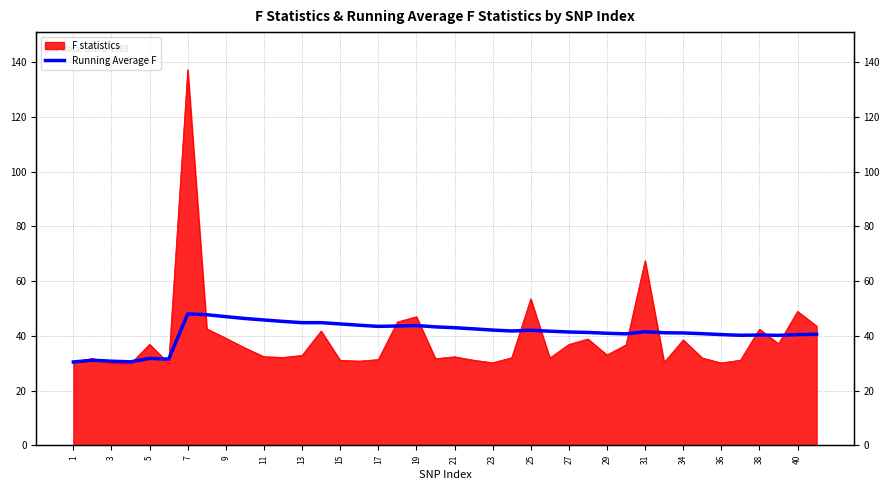

Between 37 and 22, which is larger?

22